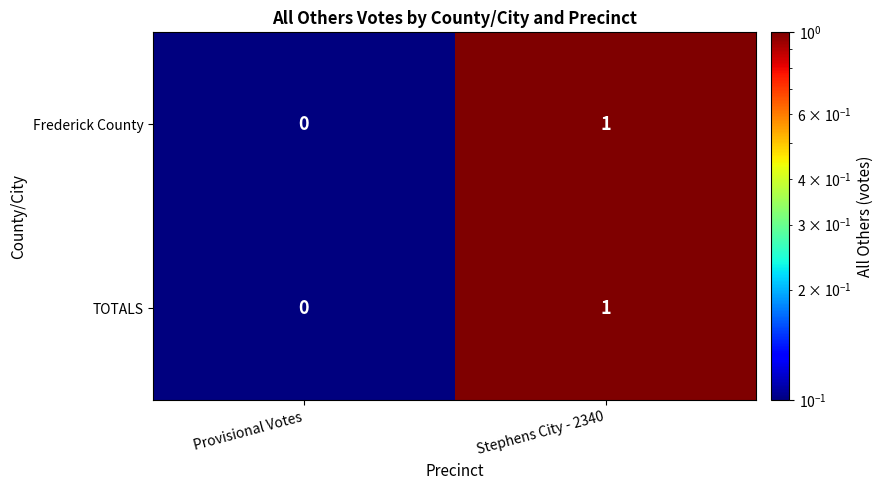

Is it true that Frederick County equals 1 at Stephens City - 2340?

True